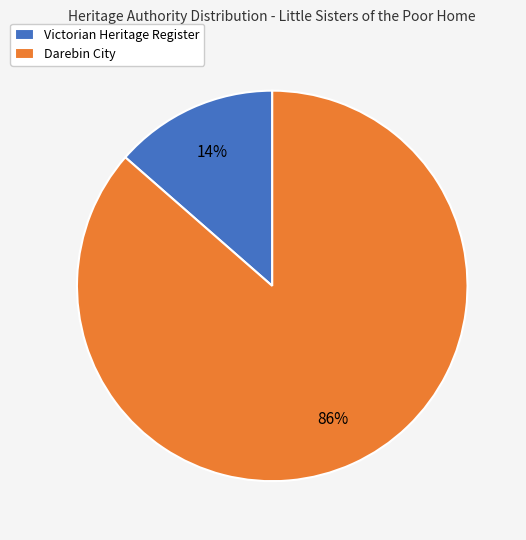

True or false: Victorian Heritage Register accounts for 14% of the total.

True